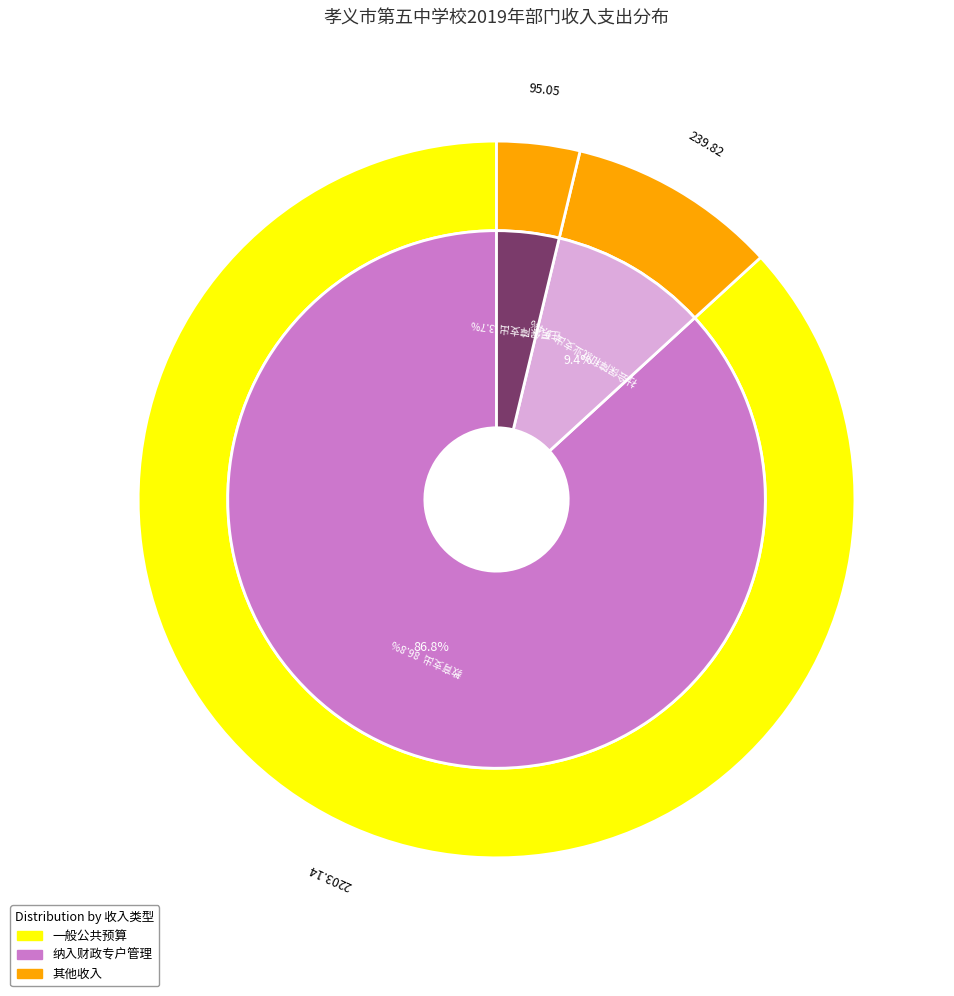

Which slice is the smallest?

住房保障支出